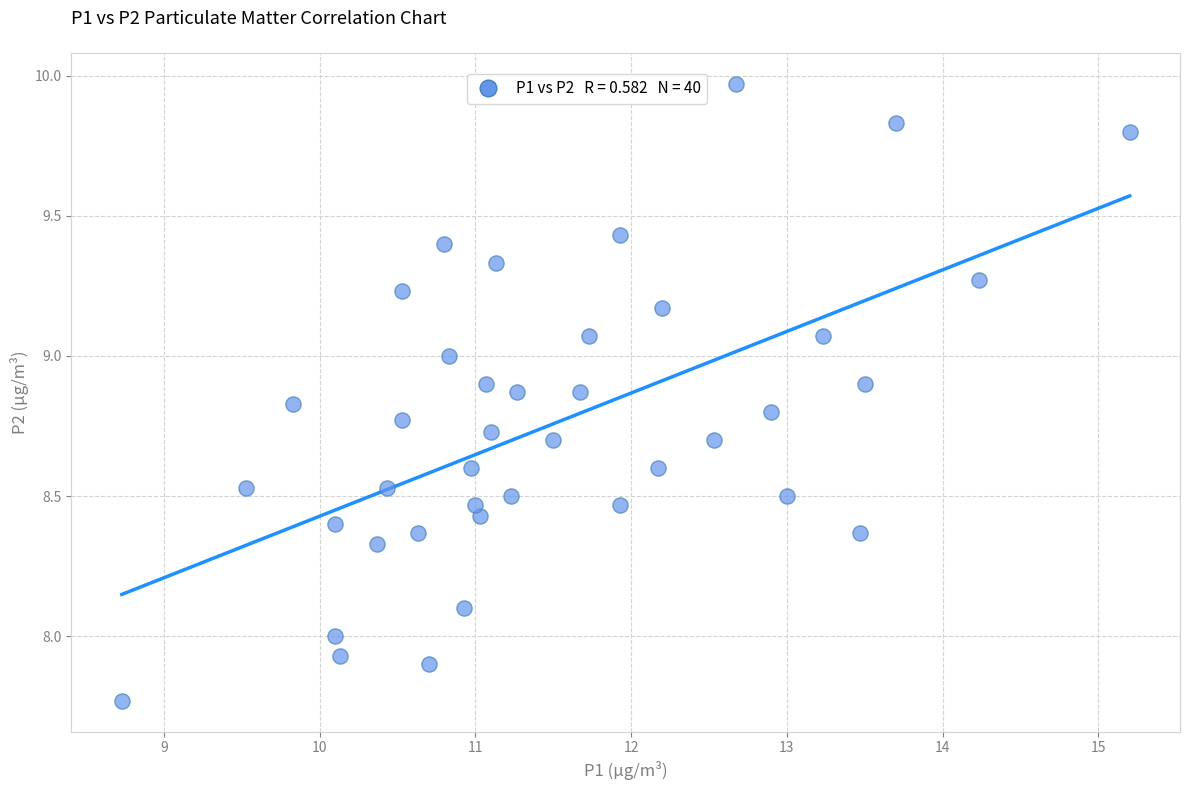

What is the range of X values (max minus min)?

6.5